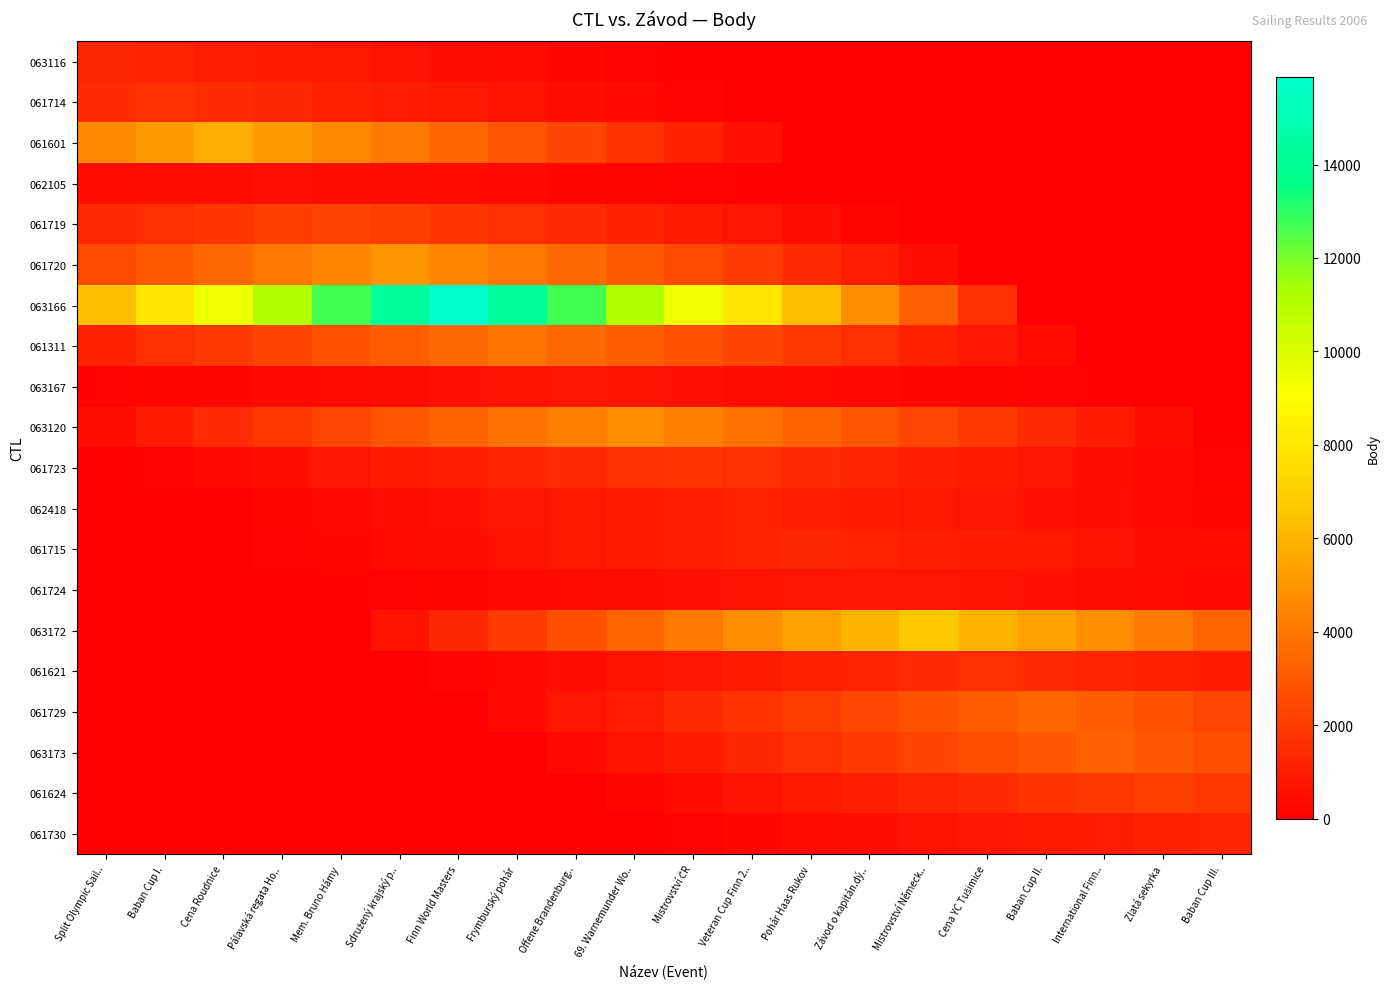

What is the greatest value displayed?

15877.0